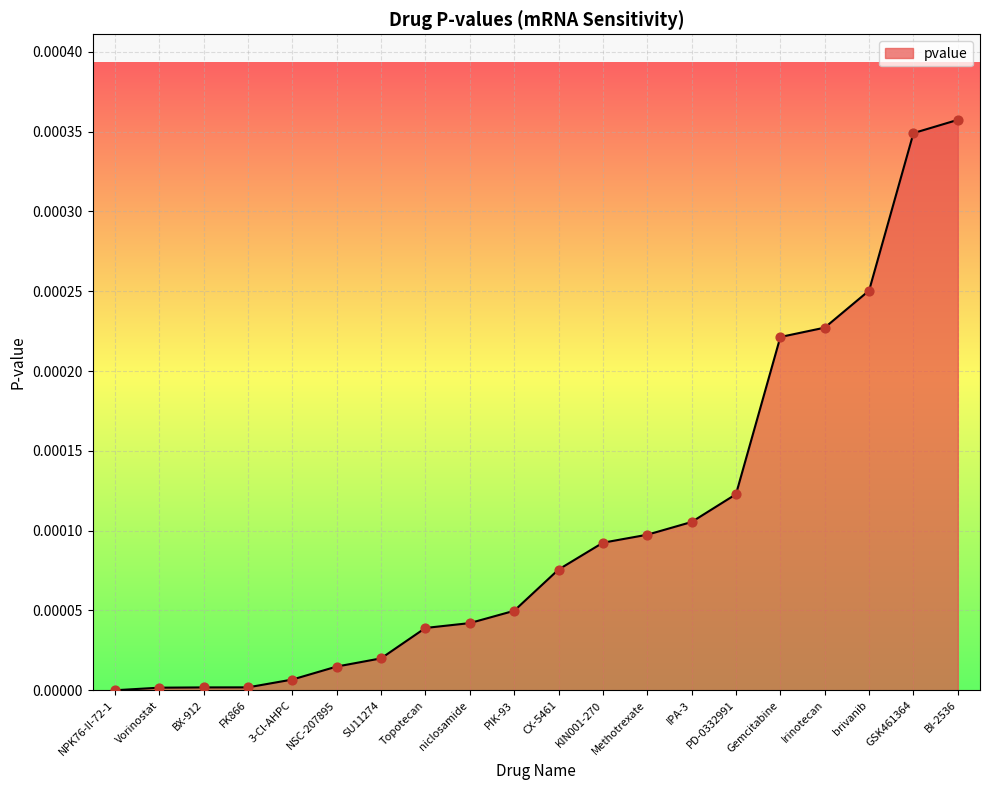

Between NPK76-II-72-1 and NSC-207895, which is larger?

NSC-207895